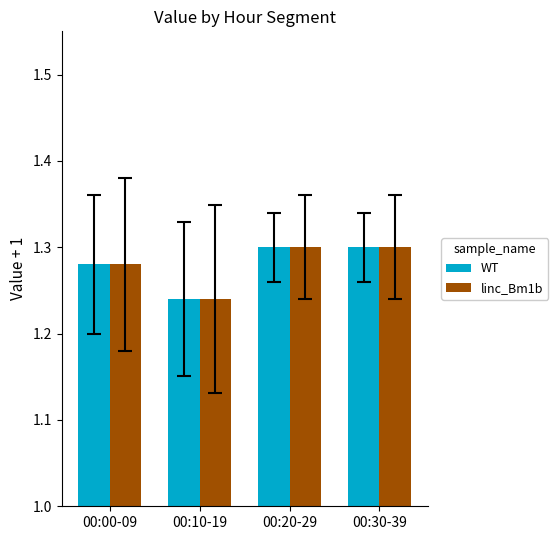

True or false: WT has a value of 1.3 at 00:30-39.

True